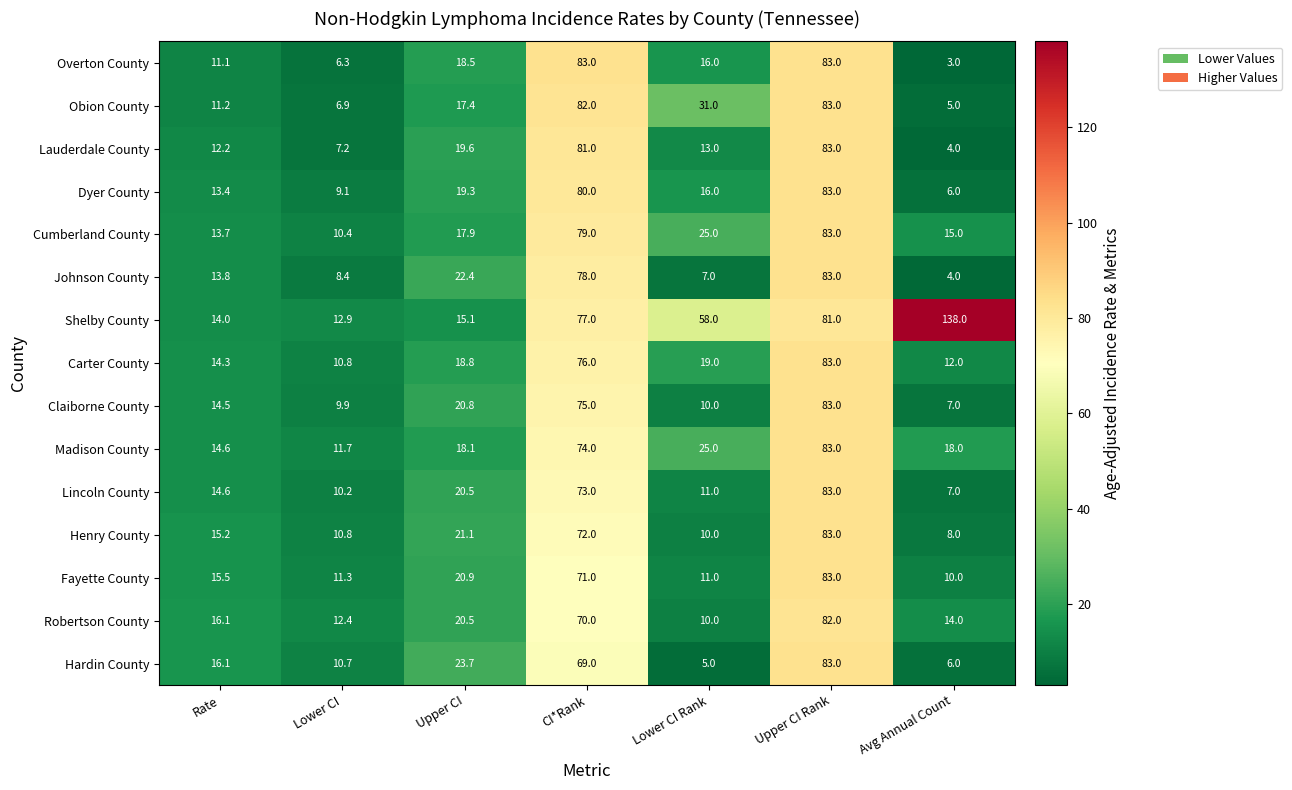

Which category has the lowest value across all series?

Avg Annual Count